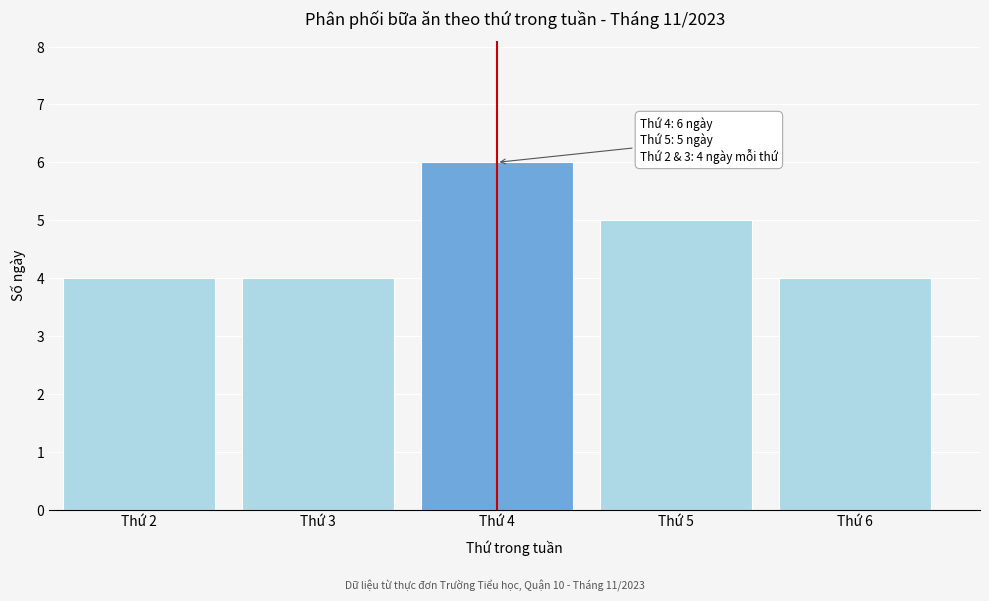

Reading left to right, extract all data points from this chart.

4	4	6	5	4